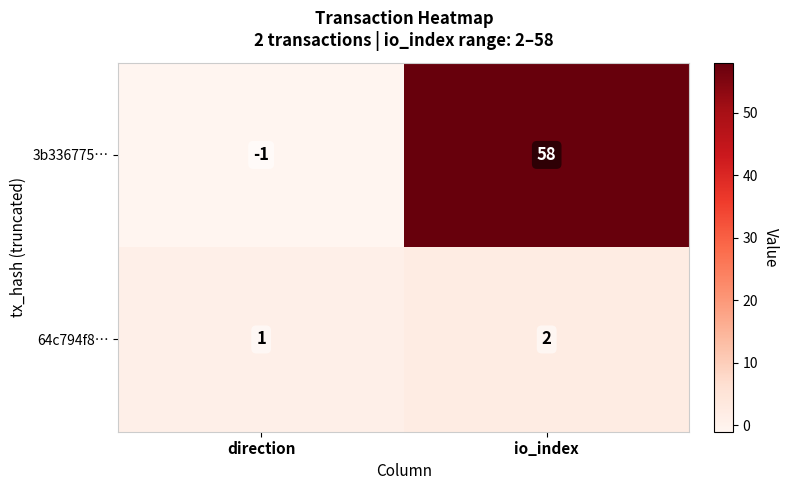

Which series has the widest spread of values?

3b336775…